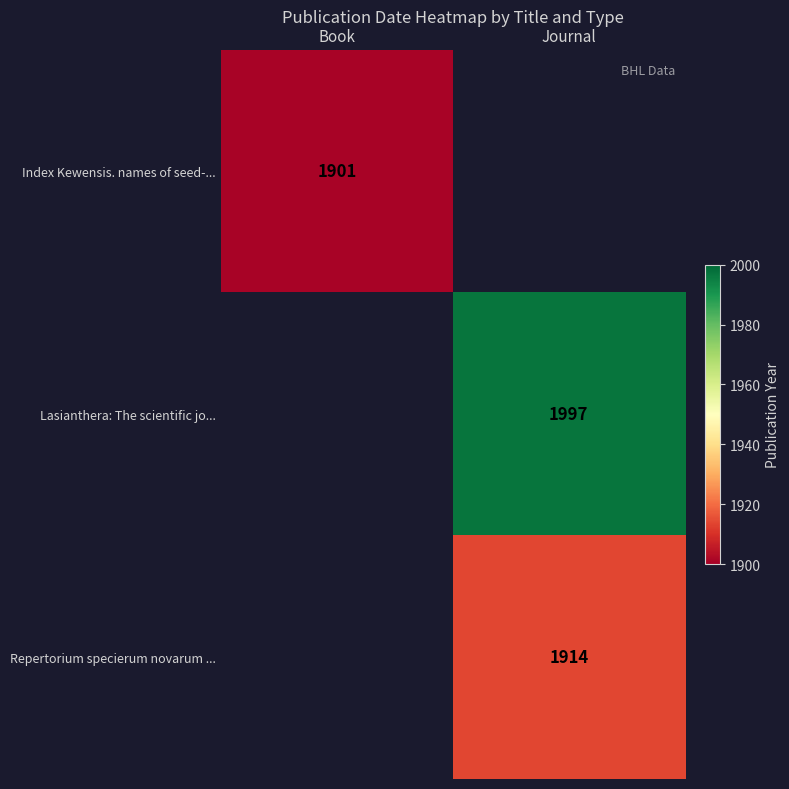

The Index Kewensis. names of seed-... series shows 3277 at Book. True or false?

False